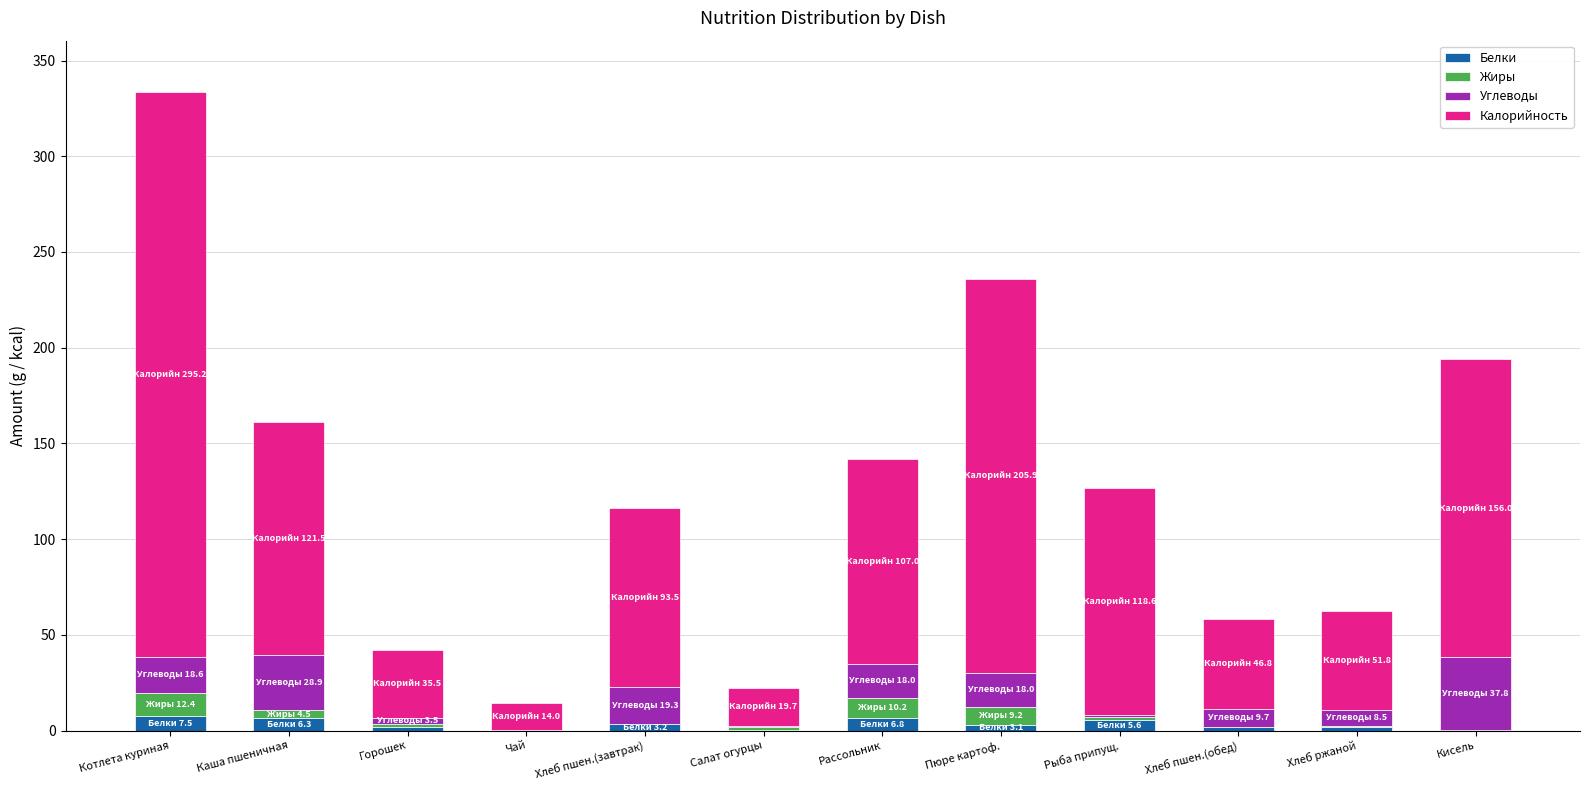

What is the maximum value for Белки?

7.5